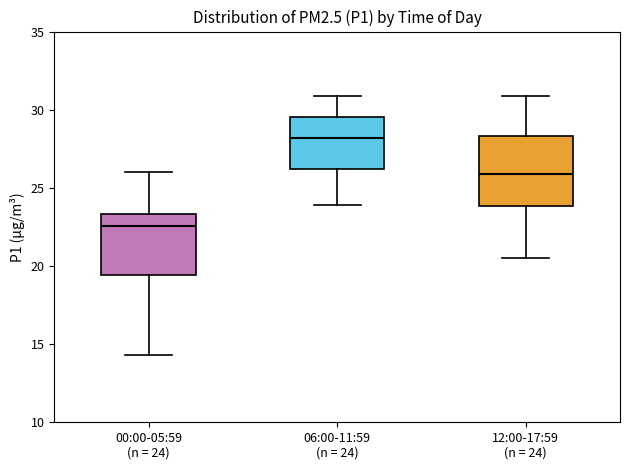

Where is the upper edge of the box for 12:00-17:59 (n = 24) on the y-axis? The values are not printed on the chart, so give them approximately, as read against the axis.

28.5